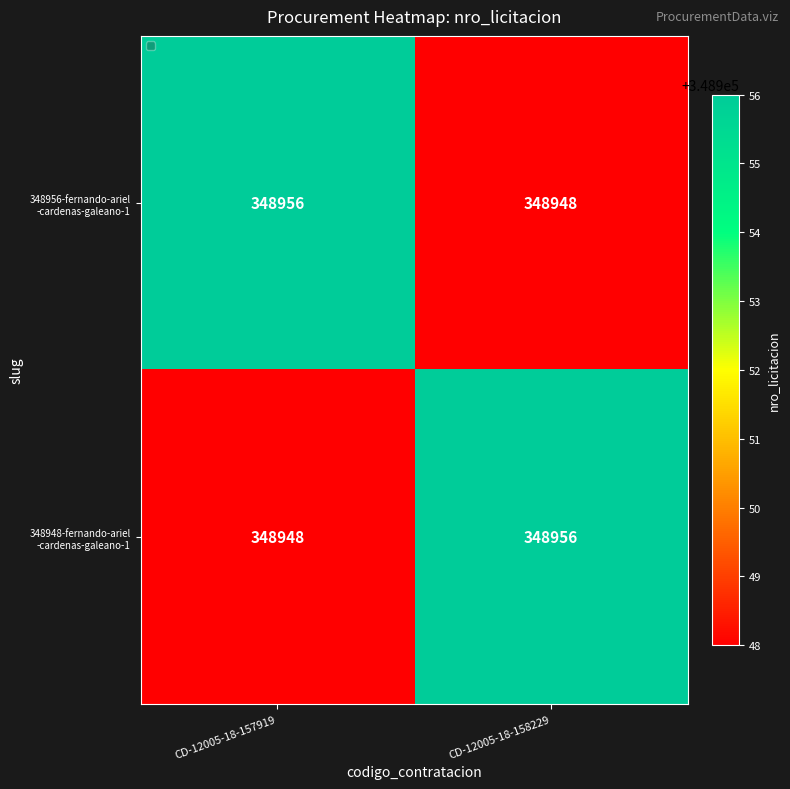

What is the maximum value shown in the chart?

348956